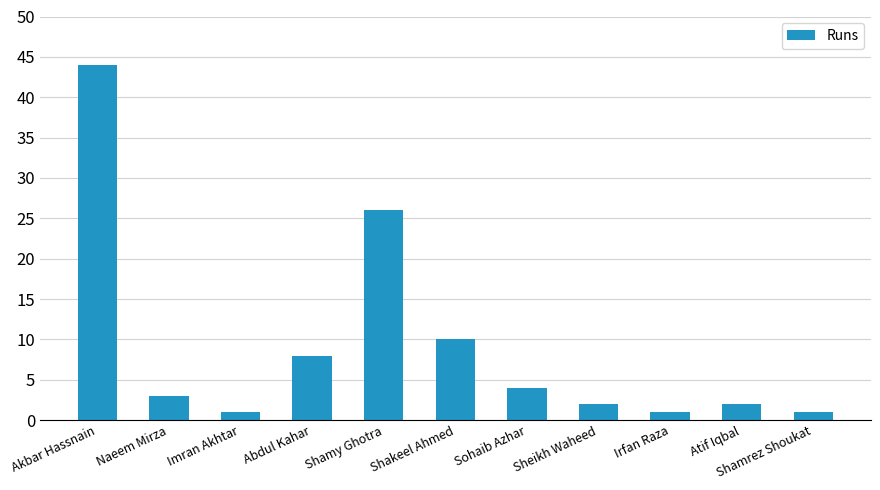

Reading left to right, list all the values displayed in this chart.

Akbar Hassnain=44	Naeem Mirza=3	Imran Akhtar=1	Abdul Kahar=8	Shamy Ghotra=26	Shakeel Ahmed=10	Sohaib Azhar=4	Sheikh Waheed=2	Irfan Raza=1	Atif Iqbal=2	Shamrez Shoukat=1